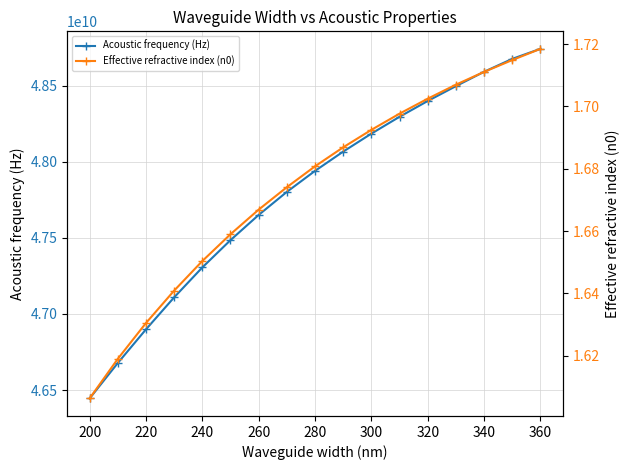

Which series changed the most between 180 and 280?

Acoustic frequency (Hz)